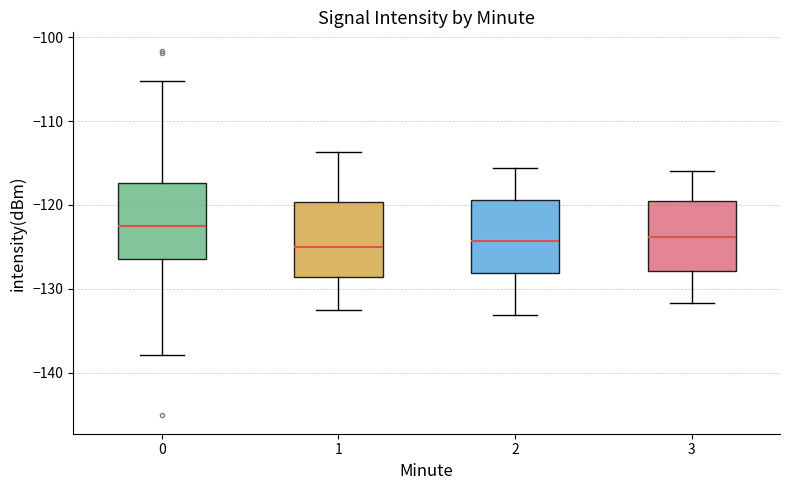

Where does the median line of the box at x = 2 sit on the y-axis? The values are not printed on the chart, so give them approximately, as read against the axis.

-124